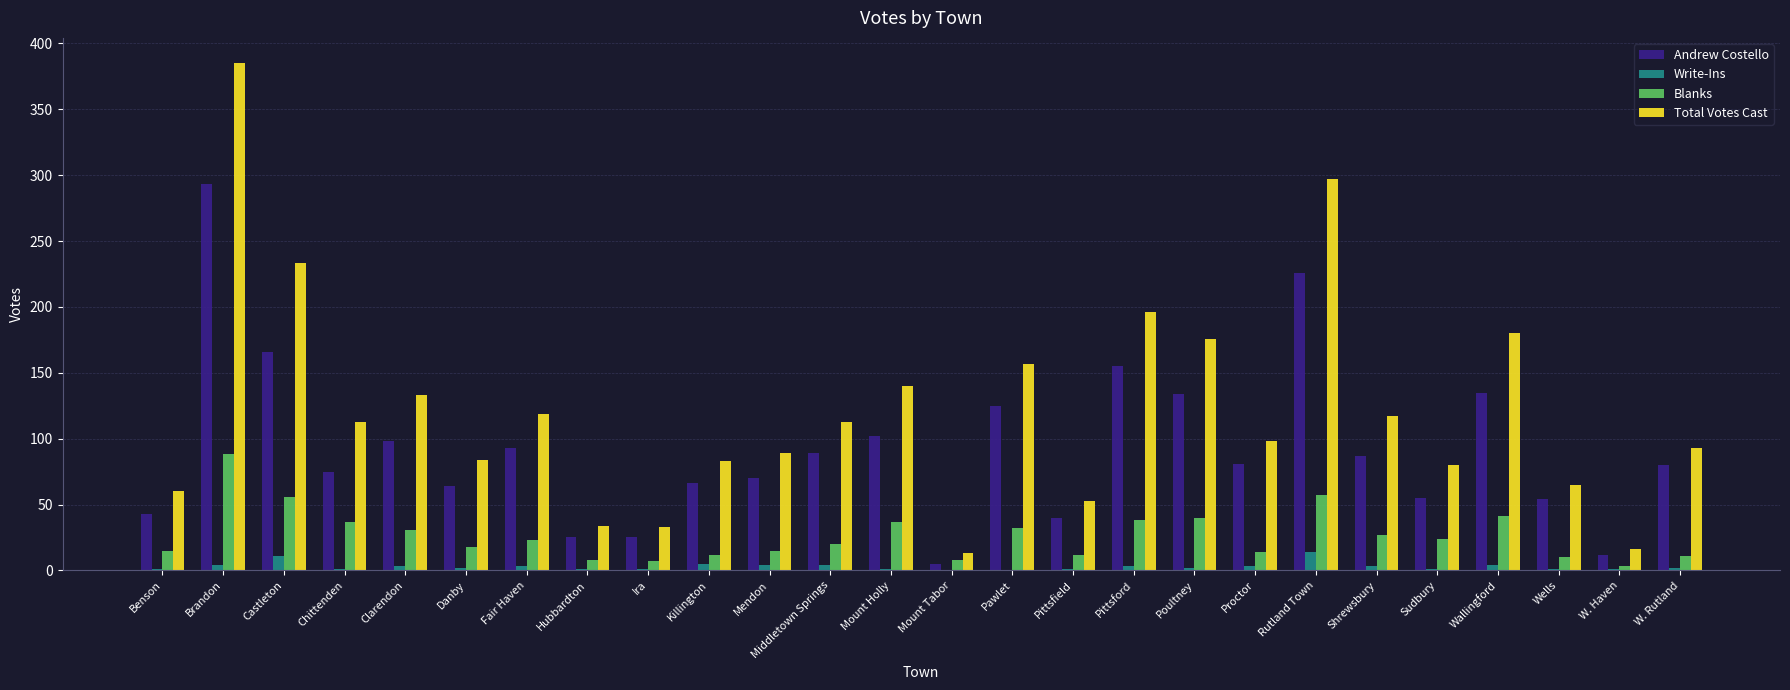

What is the sum of all Total Votes Cast values?

3160